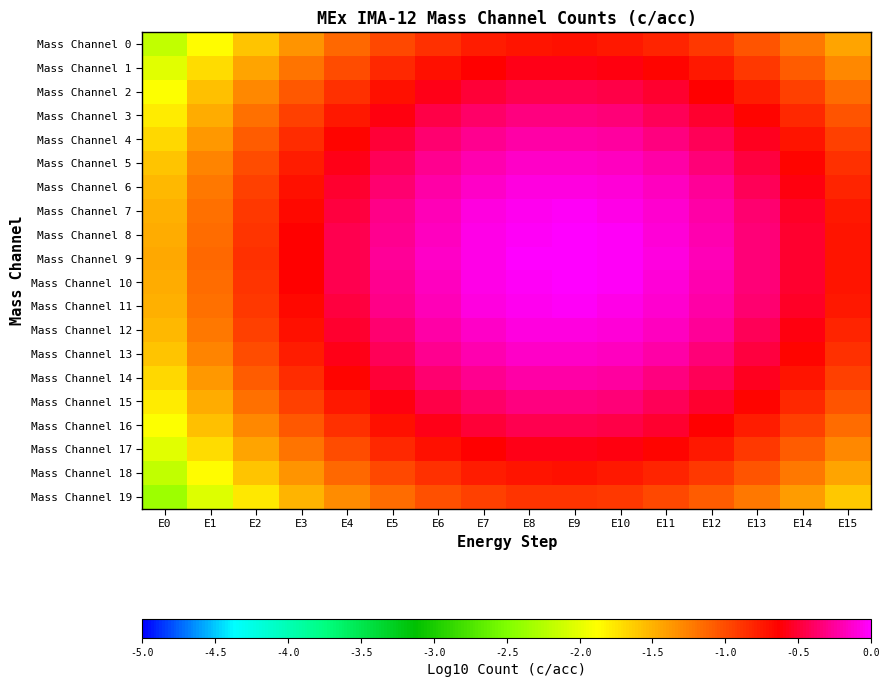

What is the spread (max minus min) of values at E4?

0.9